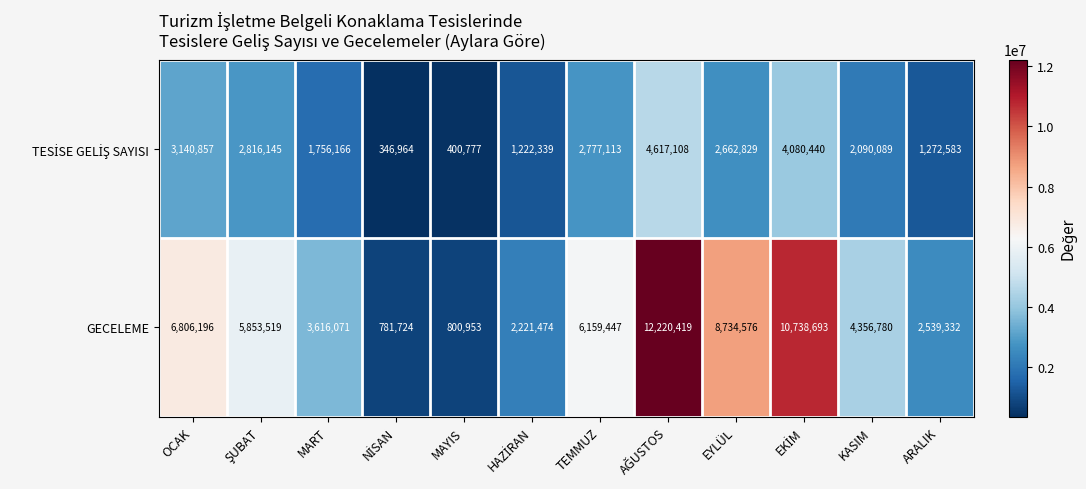

What is the total value across all series at TEMMUZ?

8936560